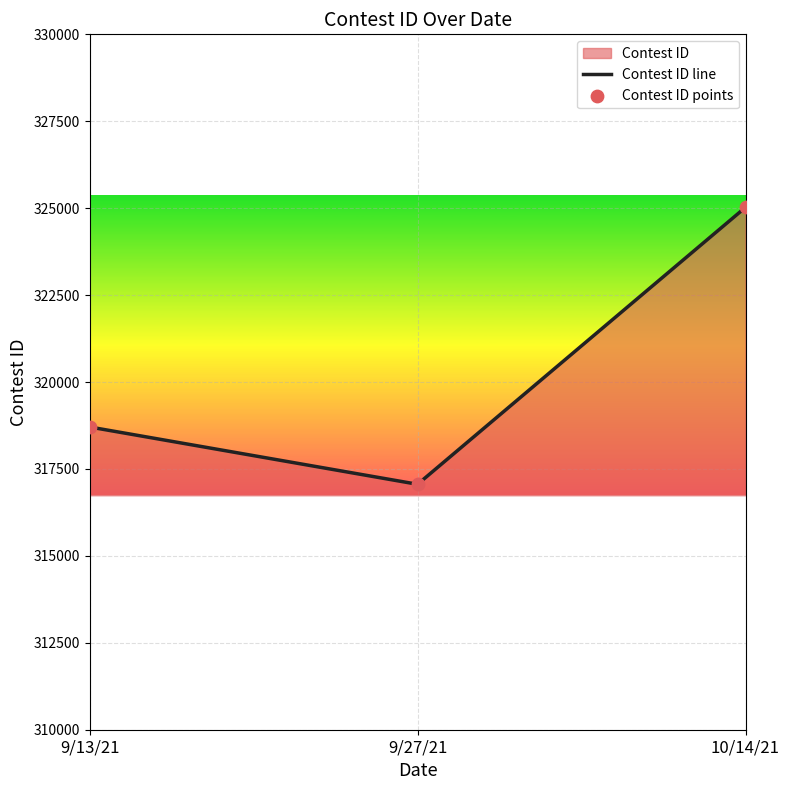

Which series contains the lowest Y value?

Contest ID line